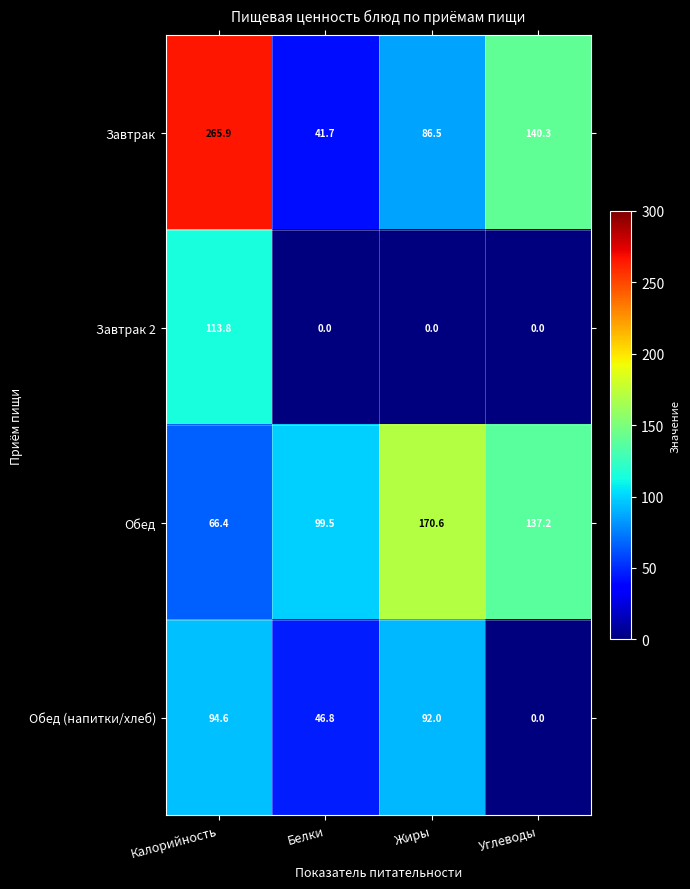

What is the greatest value displayed?

265.9